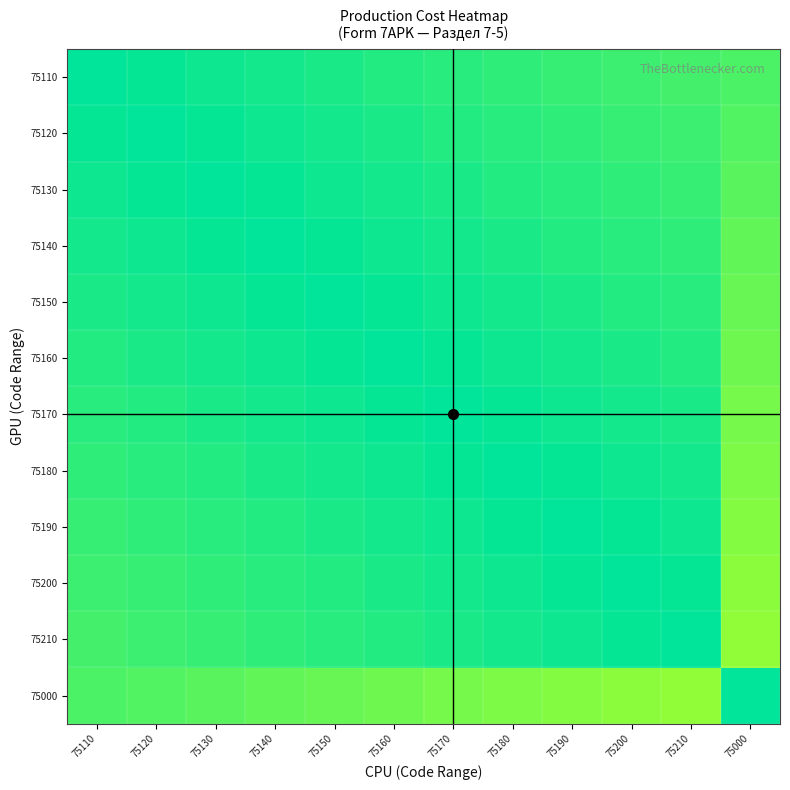

Reading left to right, what are all the values shown in this chart?

75110: 75110=1.0	75120=1.0	75130=1.0	75140=1.0	75150=1.0	75160=1.0	75170=0.9	75180=0.9	75190=0.9	75200=0.9	75210=0.9	75000=0.9
75120: 75110=1.0	75120=1.0	75130=1.0	75140=1.0	75150=1.0	75160=1.0	75170=1.0	75180=0.9	75190=0.9	75200=0.9	75210=0.9	75000=0.9
75130: 75110=1.0	75120=1.0	75130=1.0	75140=1.0	75150=1.0	75160=1.0	75170=1.0	75180=1.0	75190=0.9	75200=0.9	75210=0.9	75000=0.9
75140: 75110=1.0	75120=1.0	75130=1.0	75140=1.0	75150=1.0	75160=1.0	75170=1.0	75180=1.0	75190=1.0	75200=0.9	75210=0.9	75000=0.9
75150: 75110=1.0	75120=1.0	75130=1.0	75140=1.0	75150=1.0	75160=1.0	75170=1.0	75180=1.0	75190=1.0	75200=1.0	75210=0.9	75000=0.9
75160: 75110=1.0	75120=1.0	75130=1.0	75140=1.0	75150=1.0	75160=1.0	75170=1.0	75180=1.0	75190=1.0	75200=1.0	75210=1.0	75000=0.9
75170: 75110=0.9	75120=1.0	75130=1.0	75140=1.0	75150=1.0	75160=1.0	75170=1.0	75180=1.0	75190=1.0	75200=1.0	75210=1.0	75000=0.8
75180: 75110=0.9	75120=0.9	75130=1.0	75140=1.0	75150=1.0	75160=1.0	75170=1.0	75180=1.0	75190=1.0	75200=1.0	75210=1.0	75000=0.8
75190: 75110=0.9	75120=0.9	75130=0.9	75140=1.0	75150=1.0	75160=1.0	75170=1.0	75180=1.0	75190=1.0	75200=1.0	75210=1.0	75000=0.8
75200: 75110=0.9	75120=0.9	75130=0.9	75140=0.9	75150=1.0	75160=1.0	75170=1.0	75180=1.0	75190=1.0	75200=1.0	75210=1.0	75000=0.8
75210: 75110=0.9	75120=0.9	75130=0.9	75140=0.9	75150=0.9	75160=1.0	75170=1.0	75180=1.0	75190=1.0	75200=1.0	75210=1.0	75000=0.8
75000: 75110=0.9	75120=0.9	75130=0.9	75140=0.9	75150=0.9	75160=0.9	75170=0.8	75180=0.8	75190=0.8	75200=0.8	75210=0.8	75000=1.0